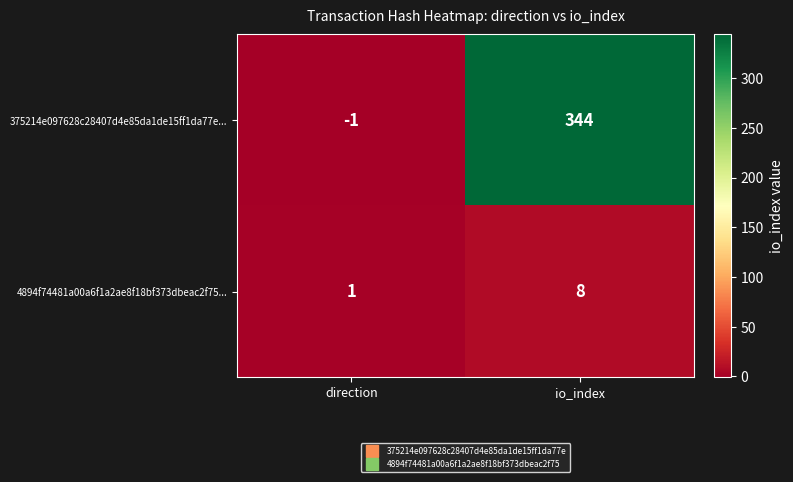

True or false: 375214e097628c28407d4e85da1de15ff1da77e... has a value of -1 at direction.

True